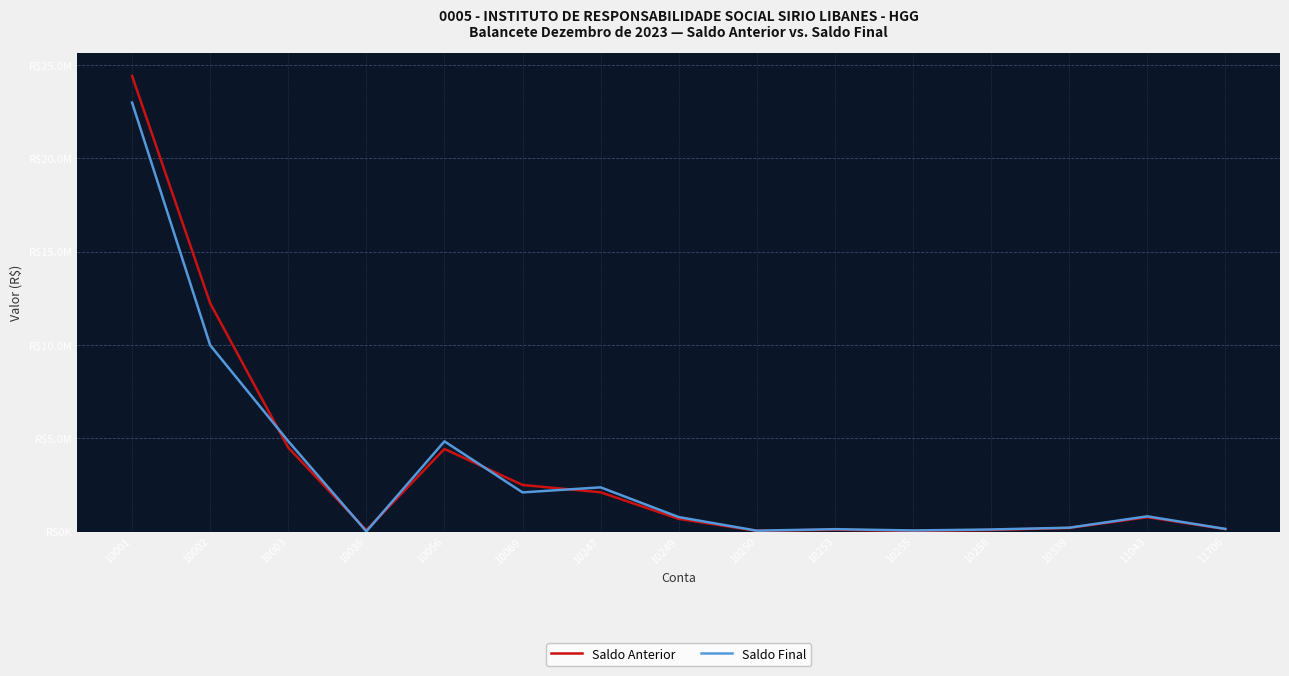

True or false: Saldo Anterior and Saldo Final cross at least once.

True